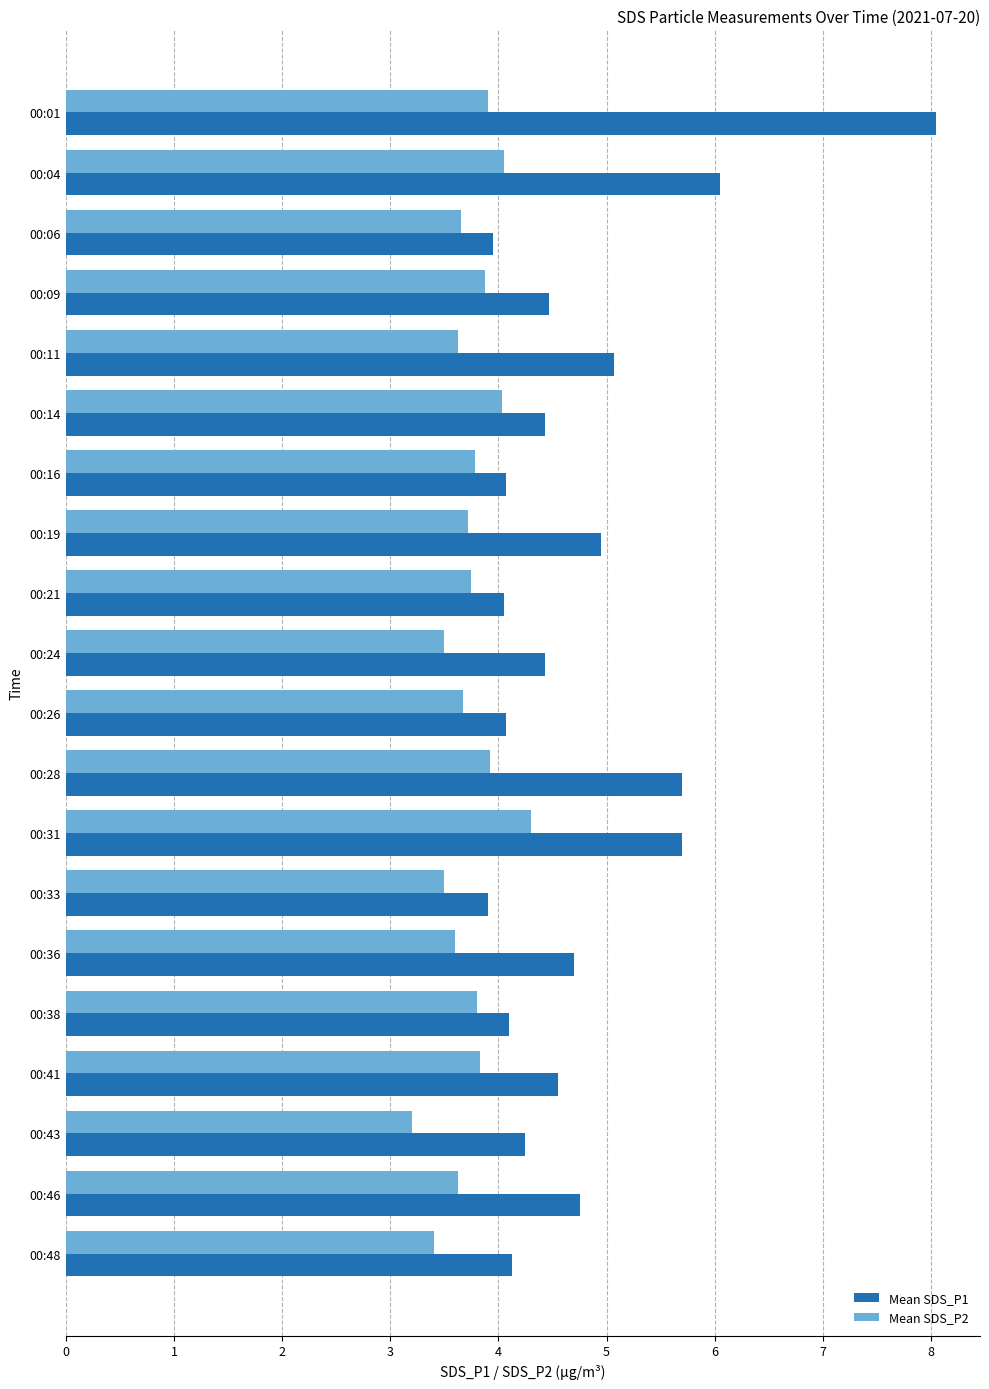

What is the lowest value of the Mean SDS_P2 series?

3.2